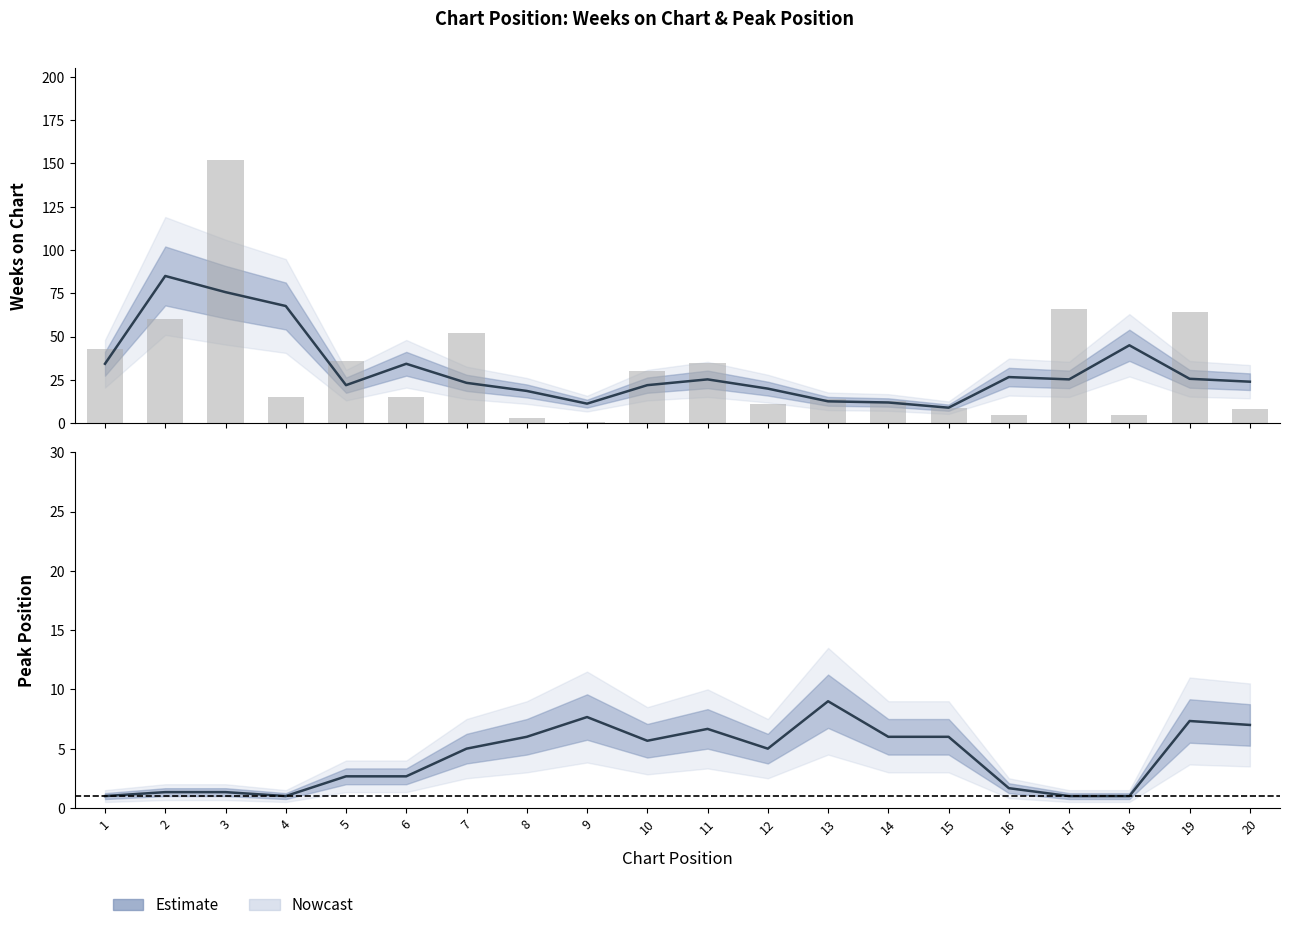

Are the bars grouped side by side (vs. stacked)?

Yes